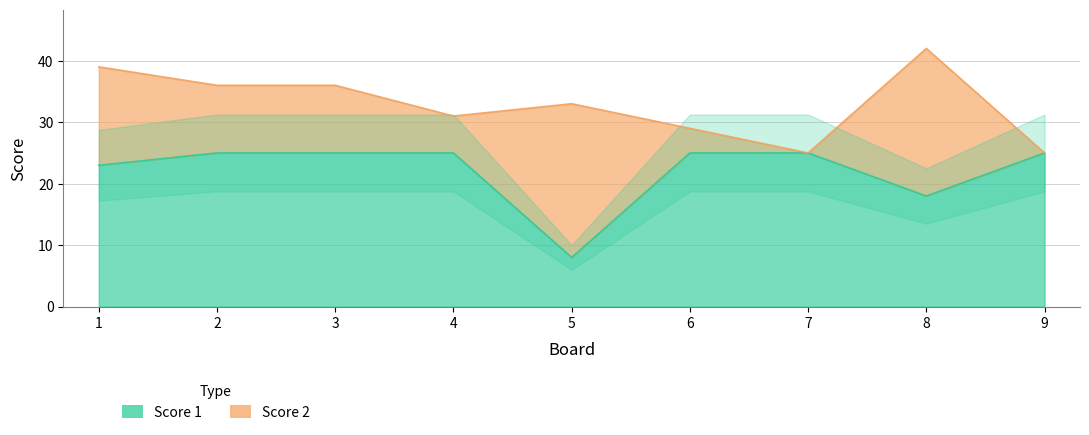

At which category does the chart reach its peak across all series?

2